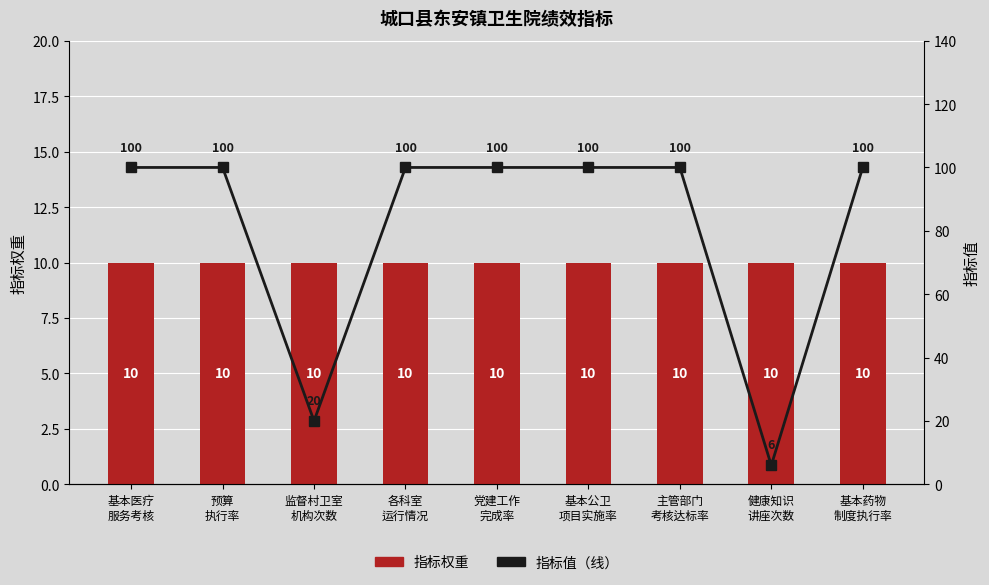

How many data points does each series have?

9